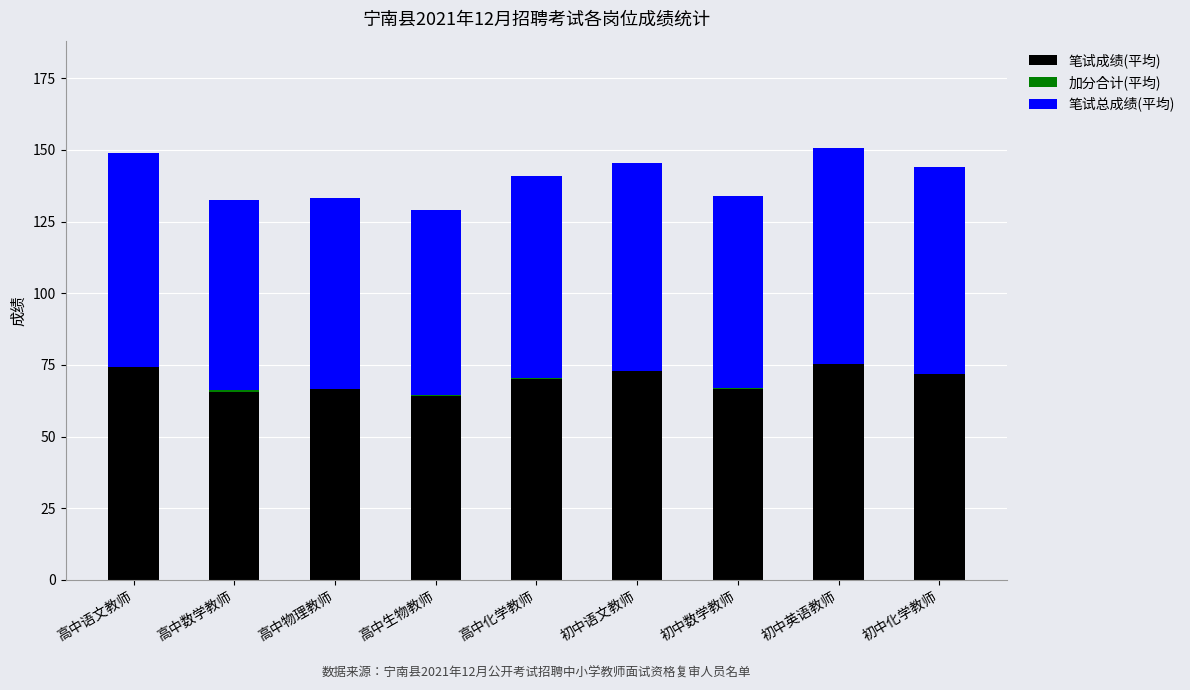

What is the sum of the 笔试成绩(平均) values at 高中化学教师 and 初中英语教师?

145.4